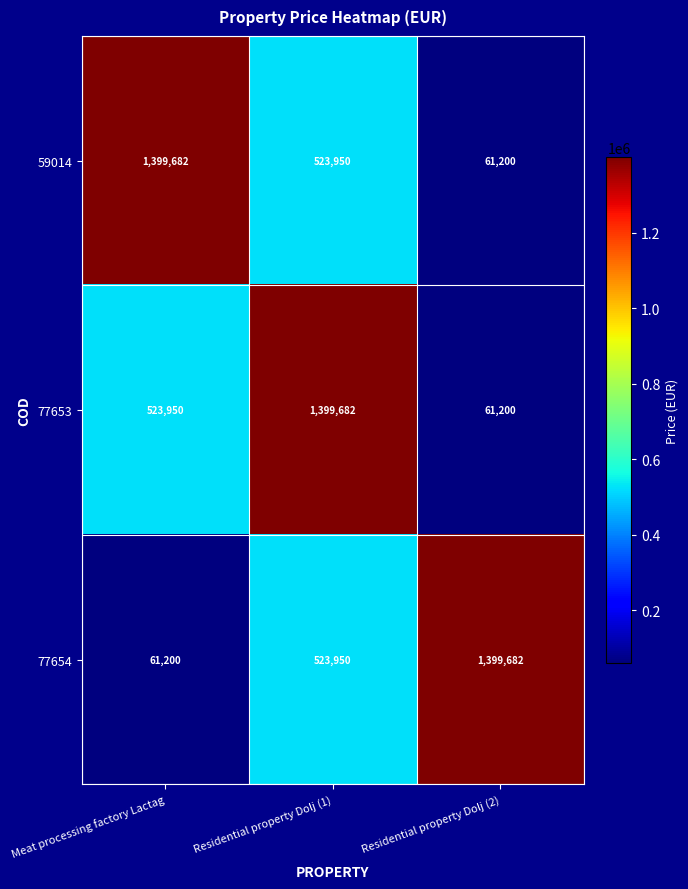

At how many categories does at least one series exceed 945769?

3